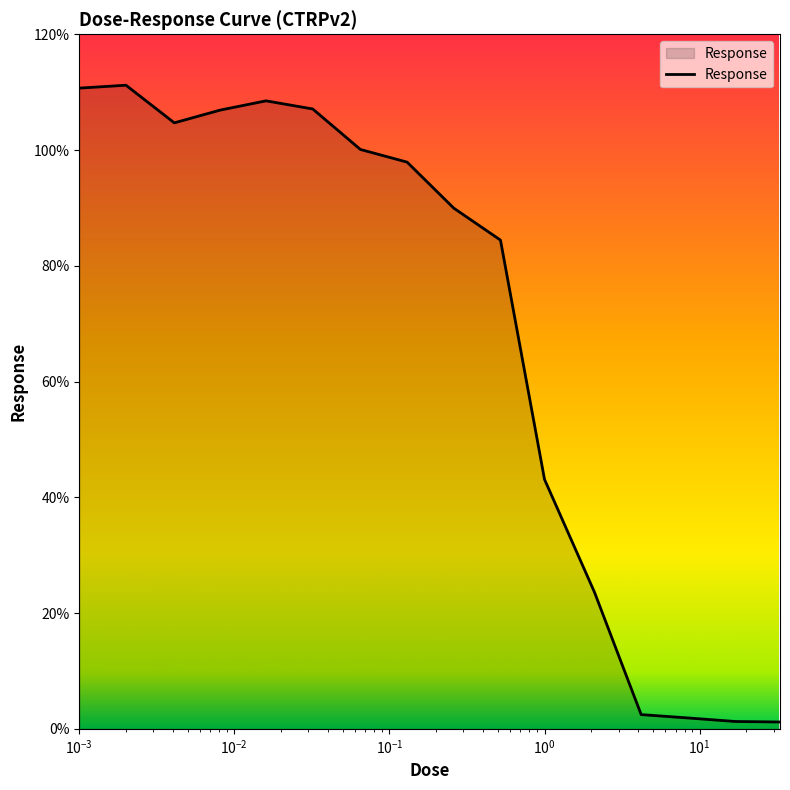

Does the chart display data point markers on the line(s)?

No